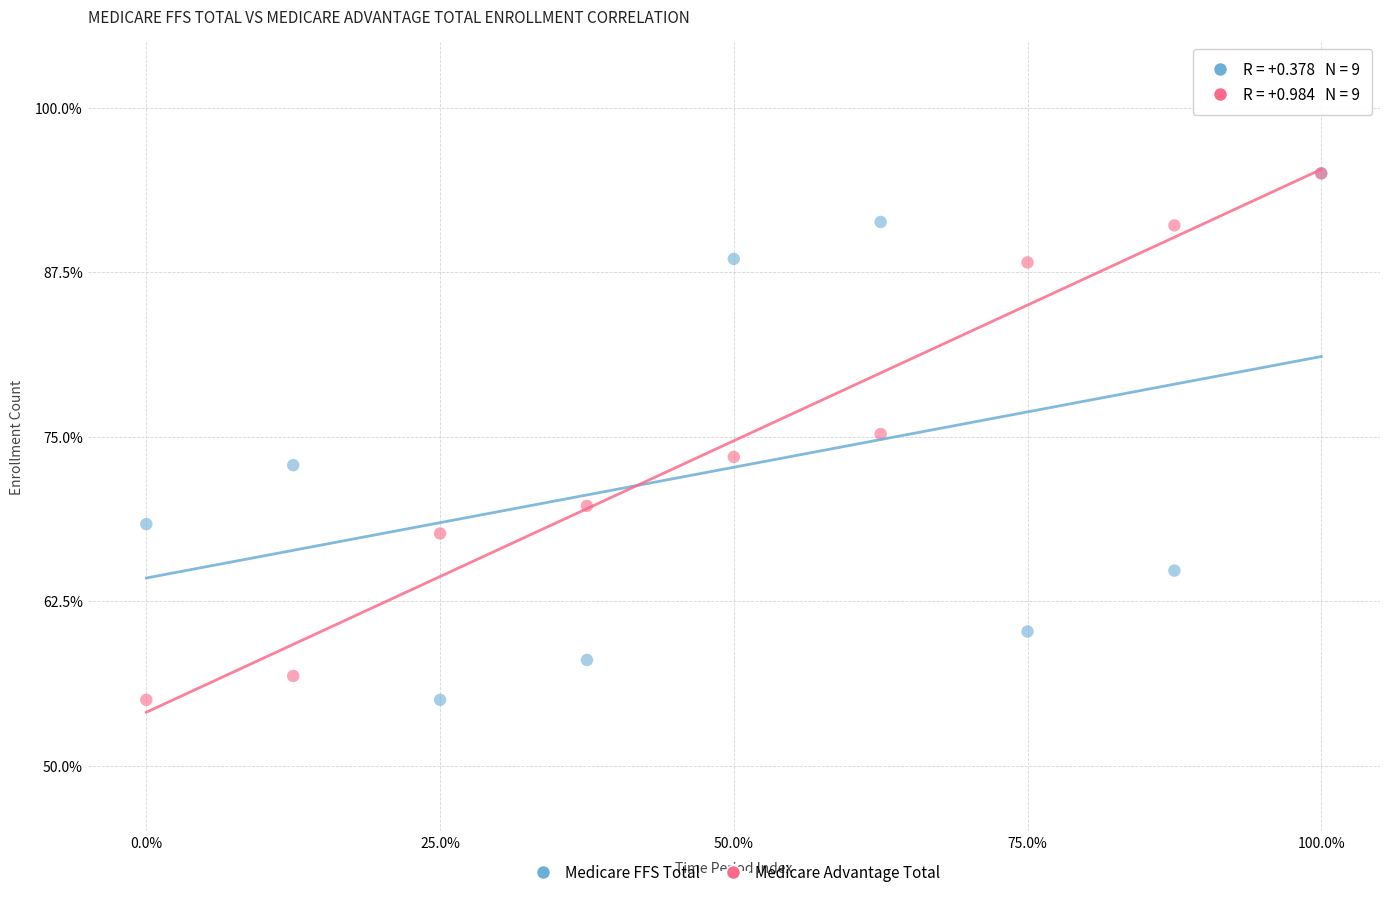

What are all the series names shown in the legend?

Medicare FFS Total, Medicare Advantage Total